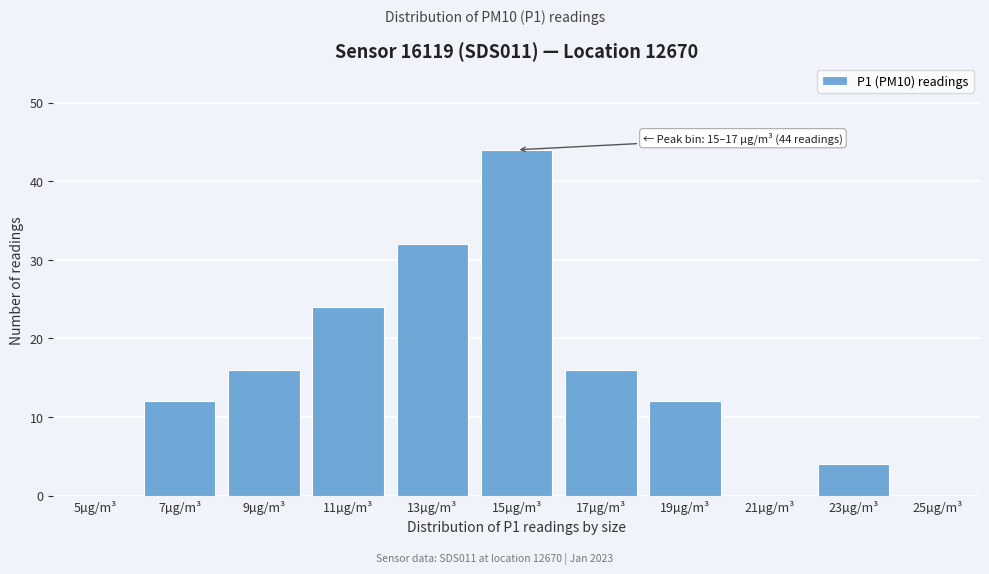

Reading left to right, what are all the values shown in this chart?

5µg/m³=0	7µg/m³=12	9µg/m³=16	11µg/m³=24	13µg/m³=32	15µg/m³=44	17µg/m³=16	19µg/m³=12	21µg/m³=0	23µg/m³=4	25µg/m³=0